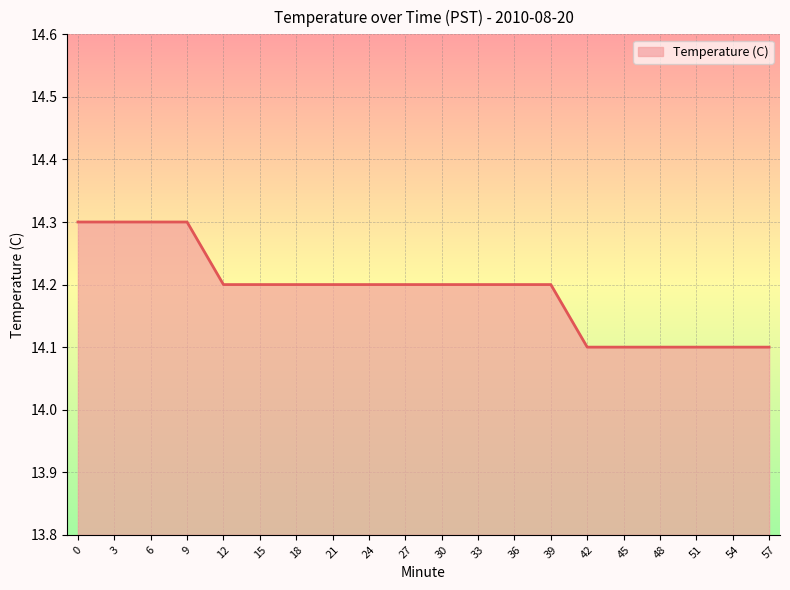

Reading right to left, extract all data points from this chart.

57=14.1	54=14.1	51=14.1	48=14.1	45=14.1	42=14.1	39=14.2	36=14.2	33=14.2	30=14.2	27=14.2	24=14.2	21=14.2	18=14.2	15=14.2	12=14.2	9=14.3	6=14.3	3=14.3	0=14.3